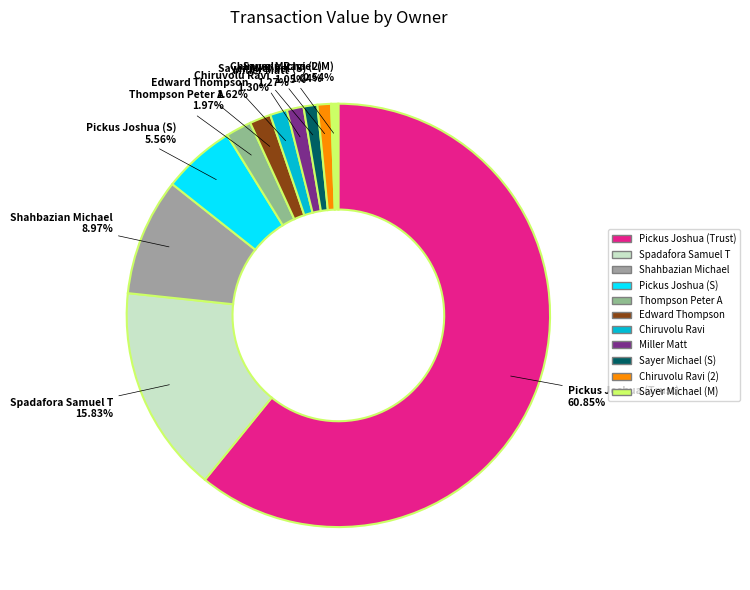

Combined, do Miller Matt and Pickus Joshua (Trust) account for over 50%?

Yes